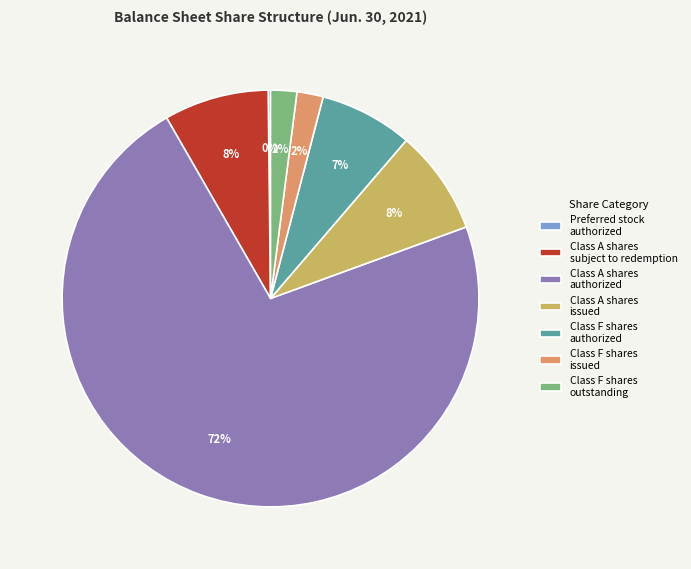

What is the largest slice in the pie chart?

Class A shares authorized